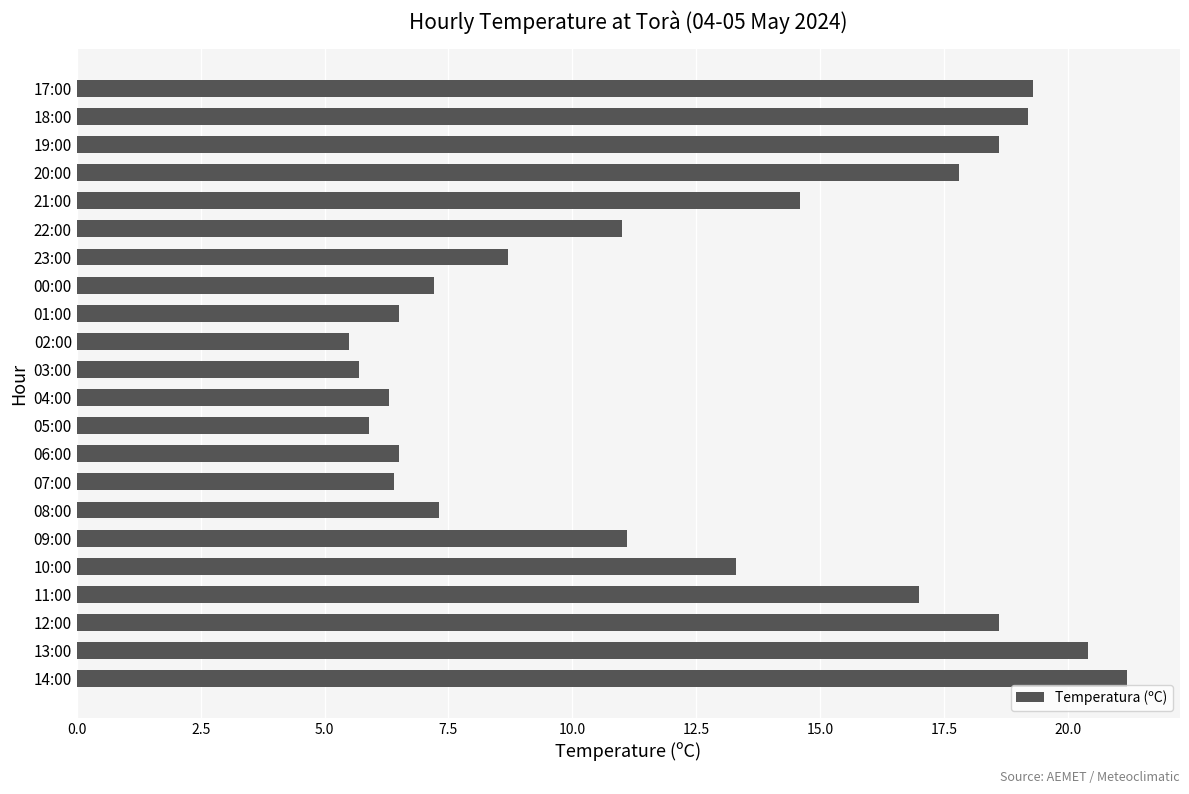

Does the chart contain any negative values?

No